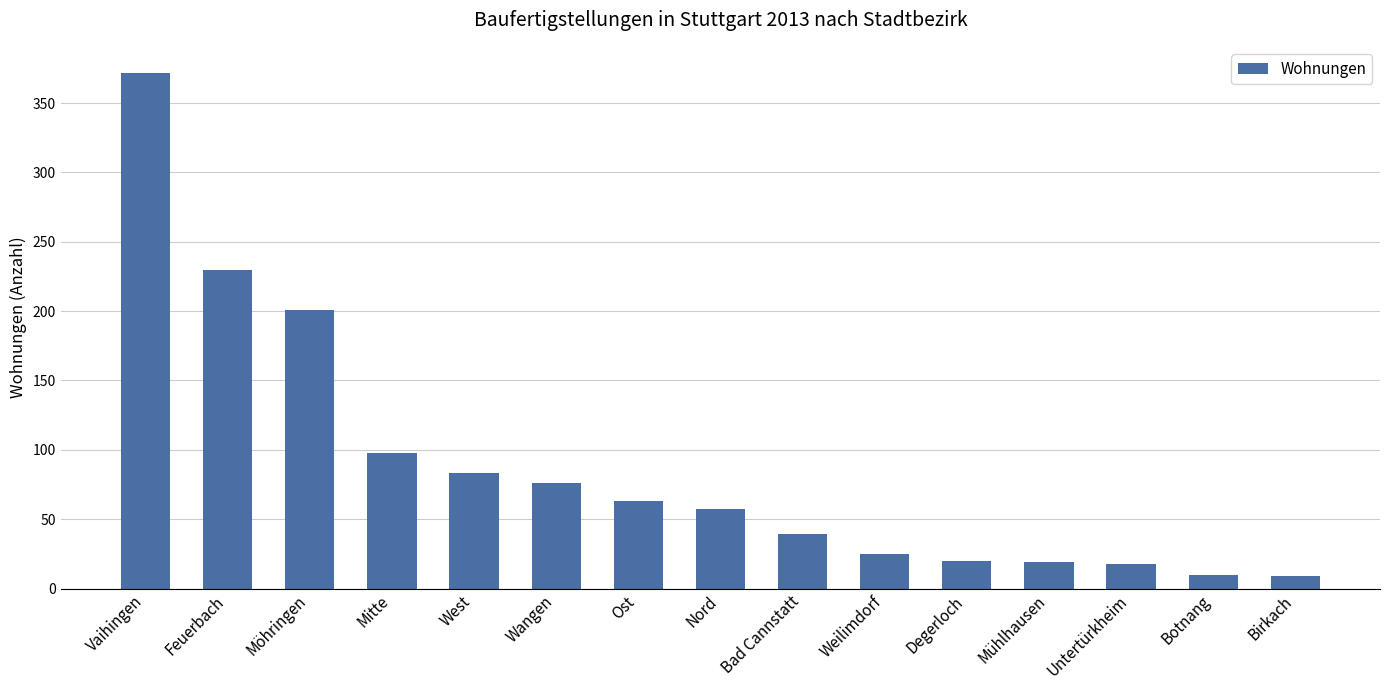

What is the difference between the values at West and Birkach?

74